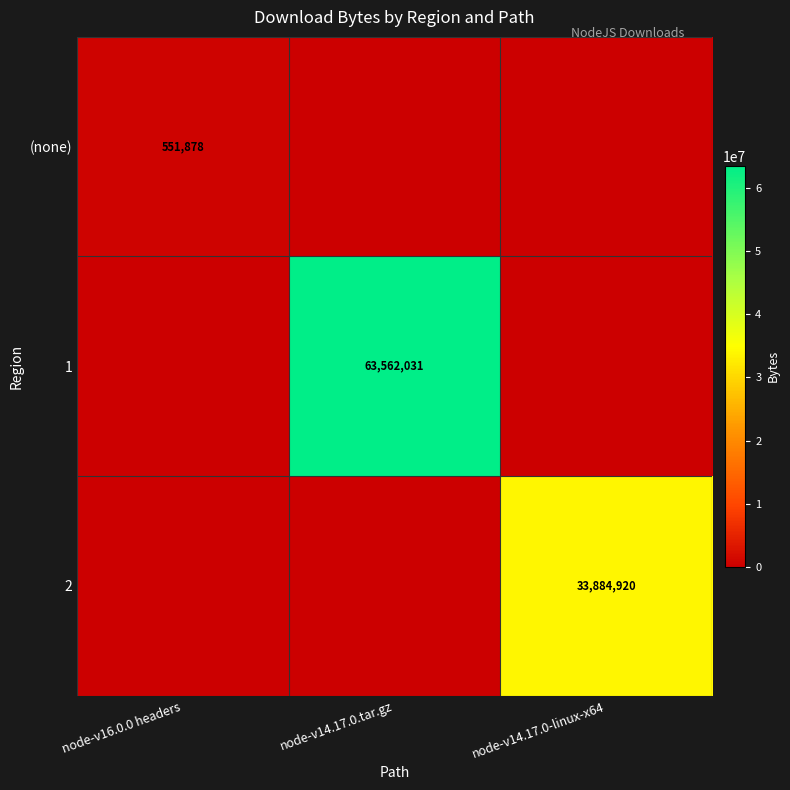

True or false: (none) has a value of 231254 at node-v16.0.0 headers.

False